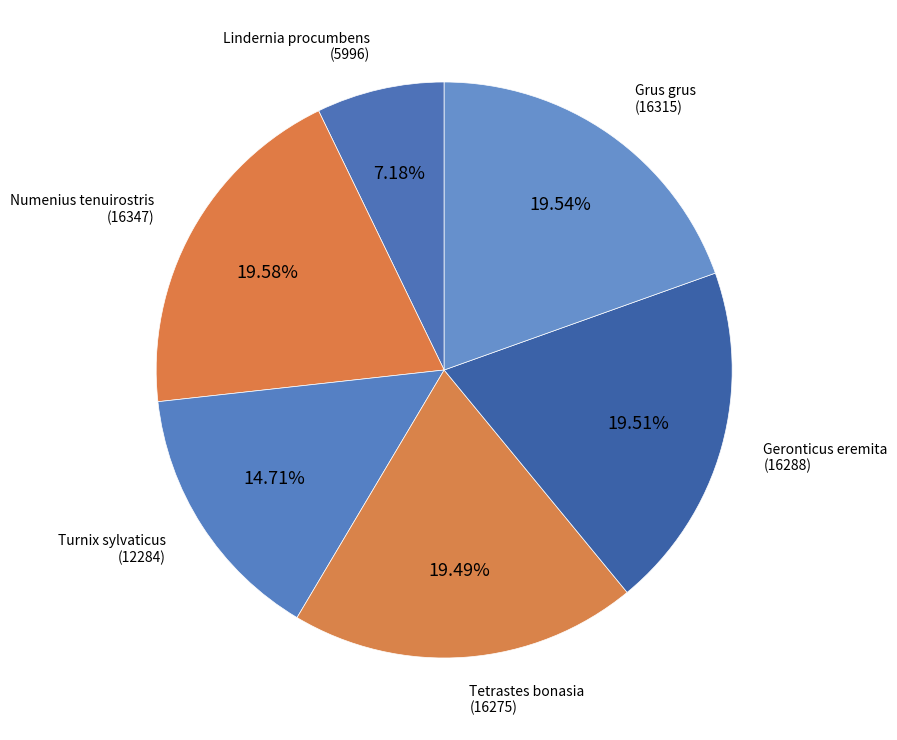

Count the number of slices in the pie.

6